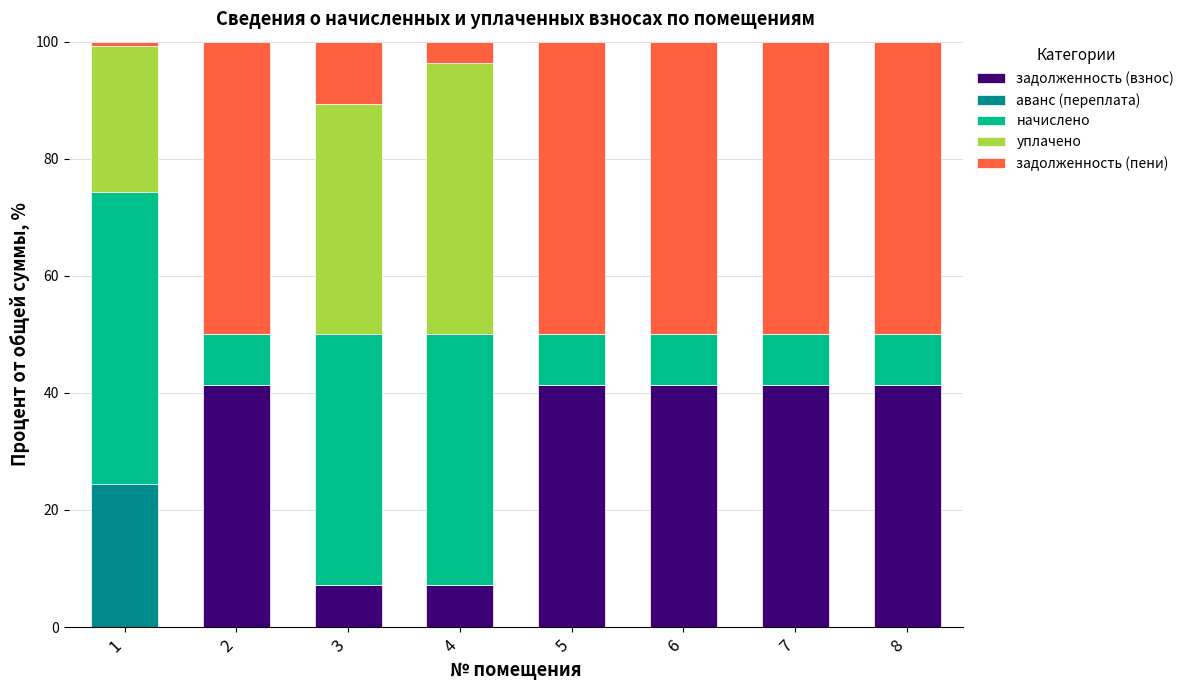

What is the total value across all series at 1?

100.0